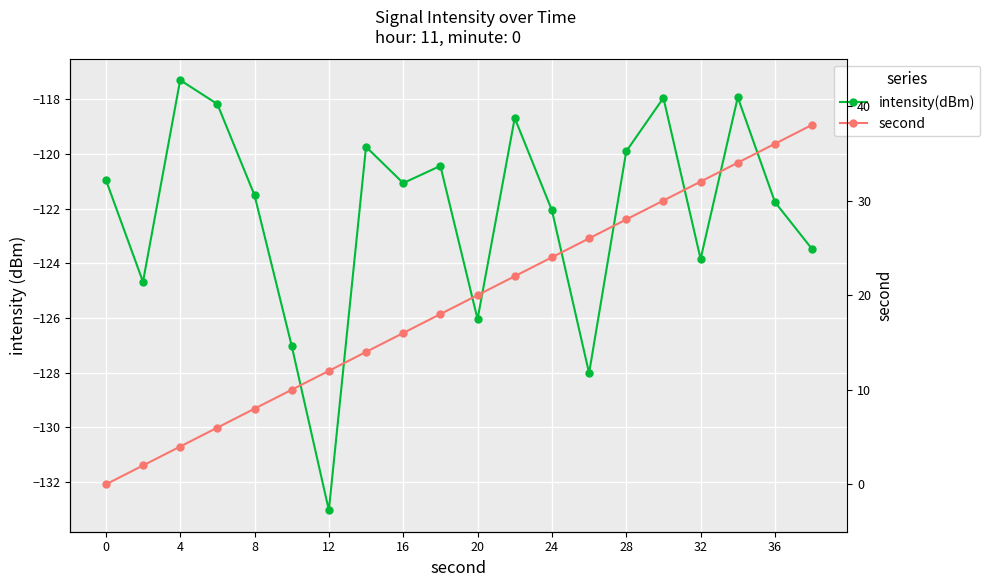

The value of intensity(dBm) at 28 is -119.7. True or false?

True